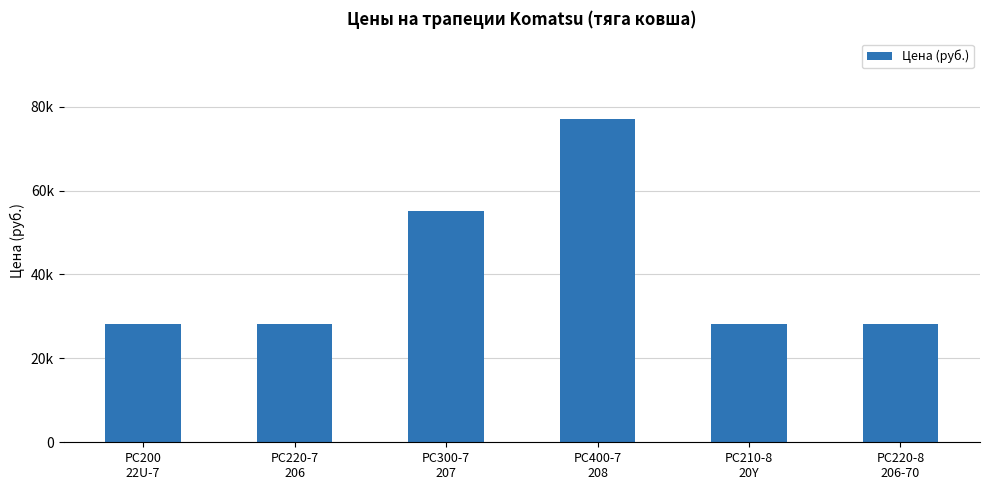

At which category does the chart reach its minimum across all series?

PC200
22U-7